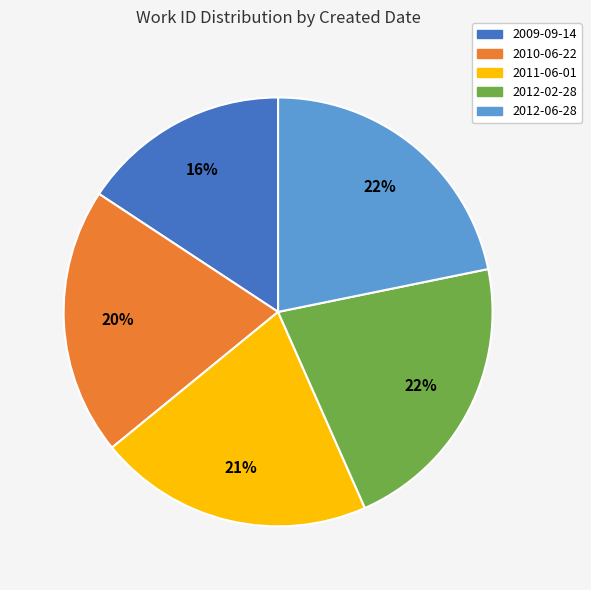

Between 2012-06-28 and 2010-06-22, which is larger?

2012-06-28